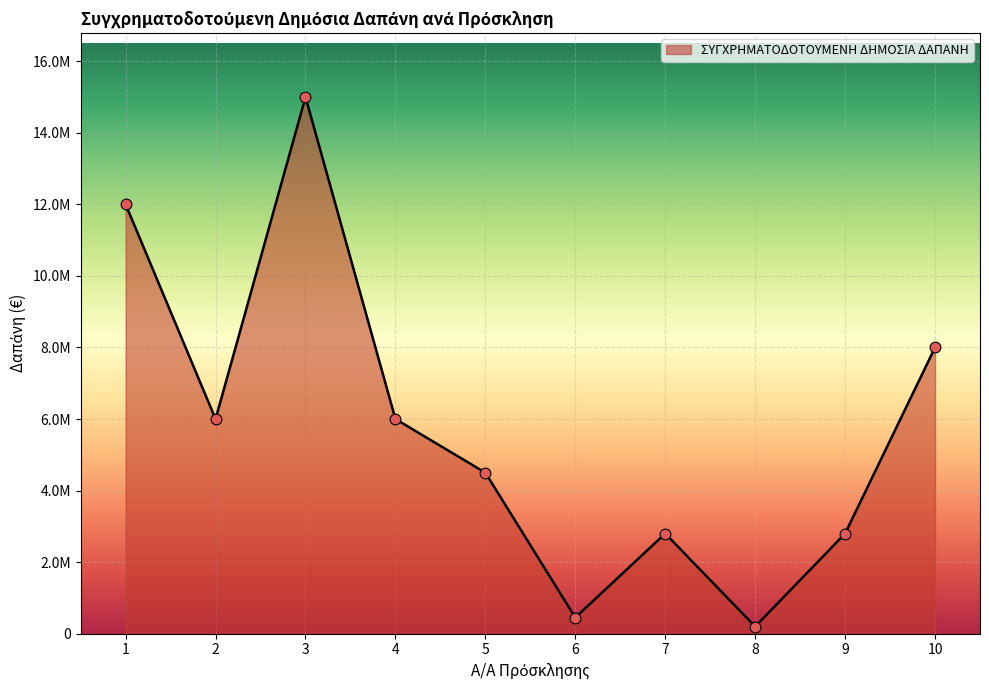

Approximately how many times larger is the value at 10 compared to 8?

40.0